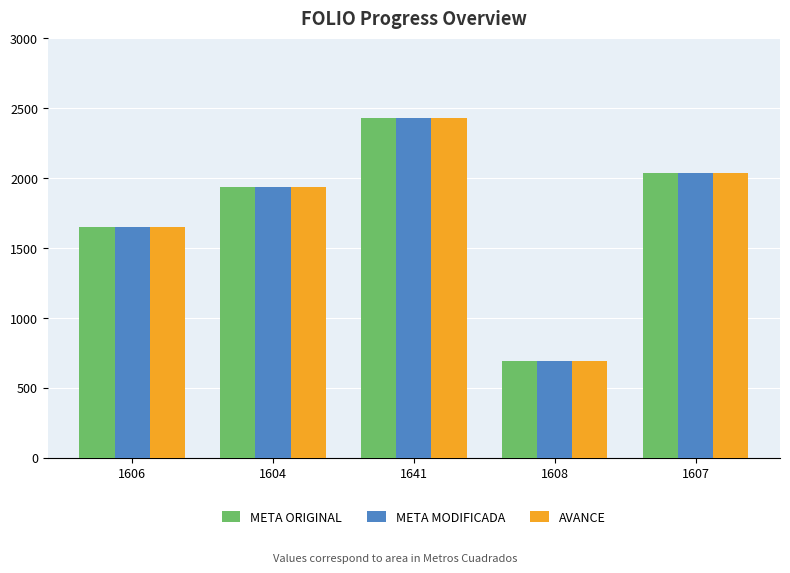

What is the total value across all series at 1641?

7290.0